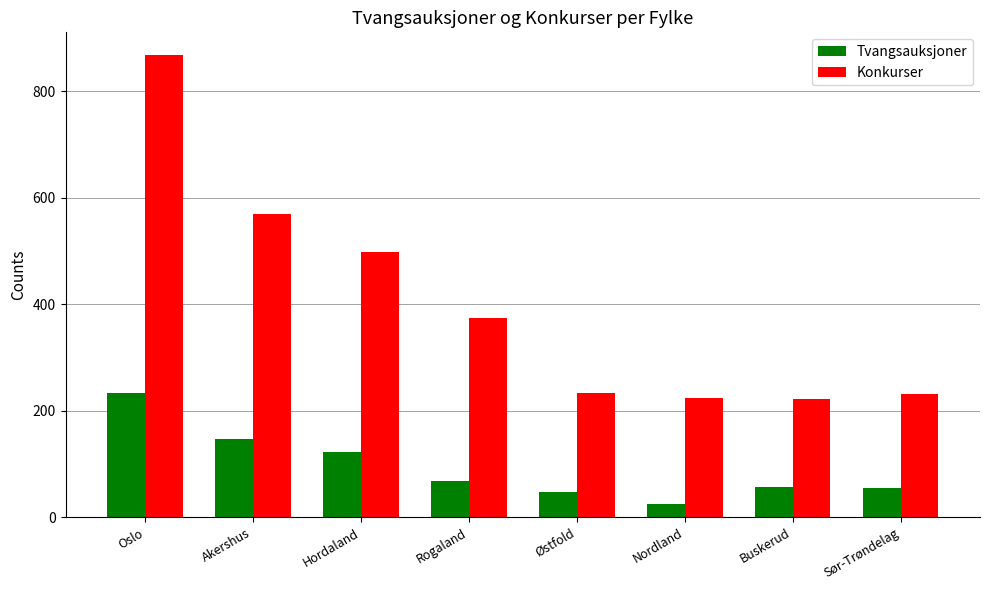

Which series changed the most between Akershus and Rogaland?

Konkurser